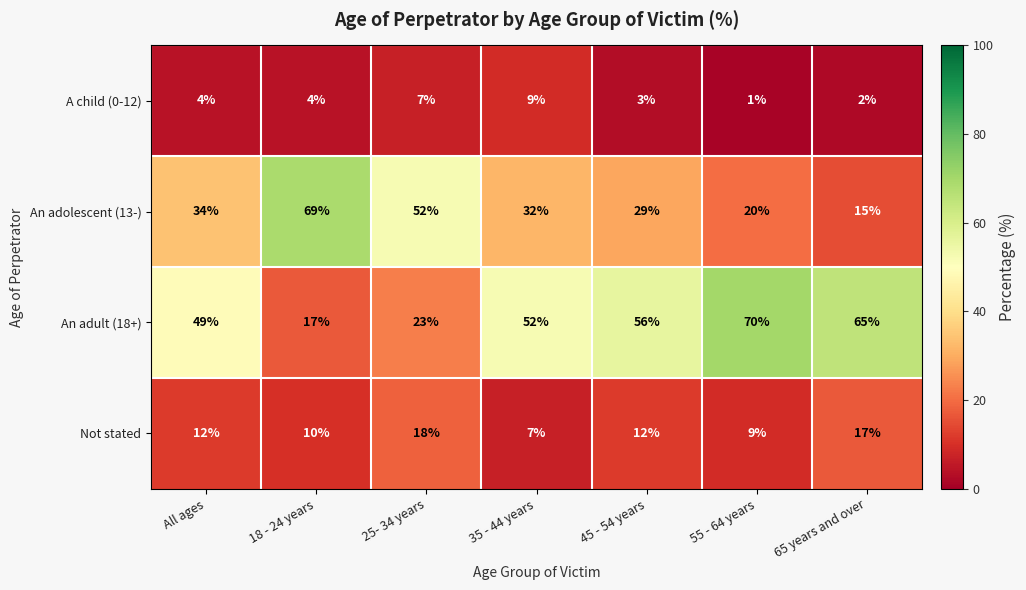

Count the number of data series in this chart.

4